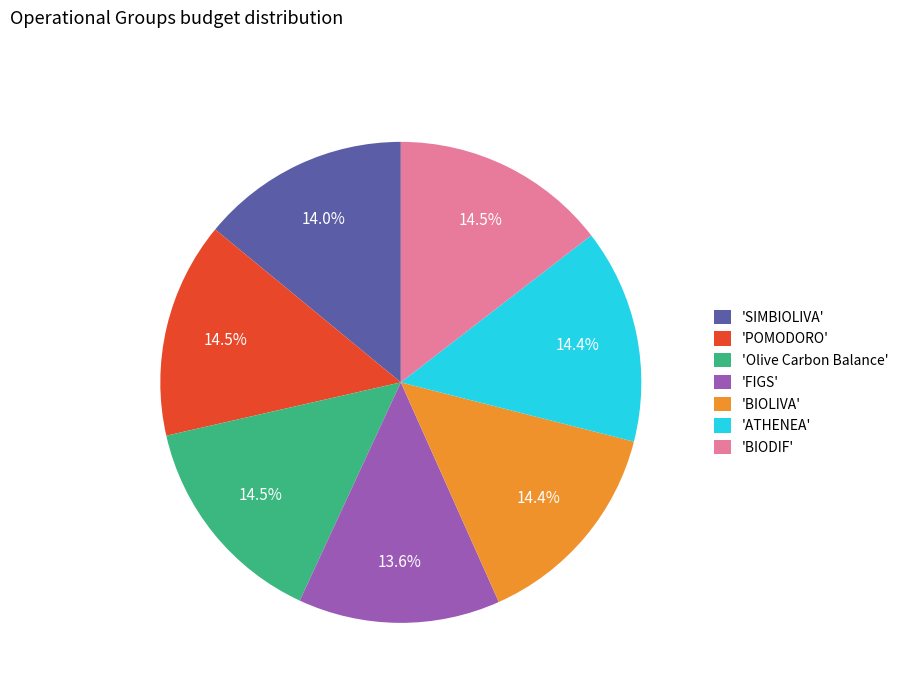

How many slices are in this pie chart?

7